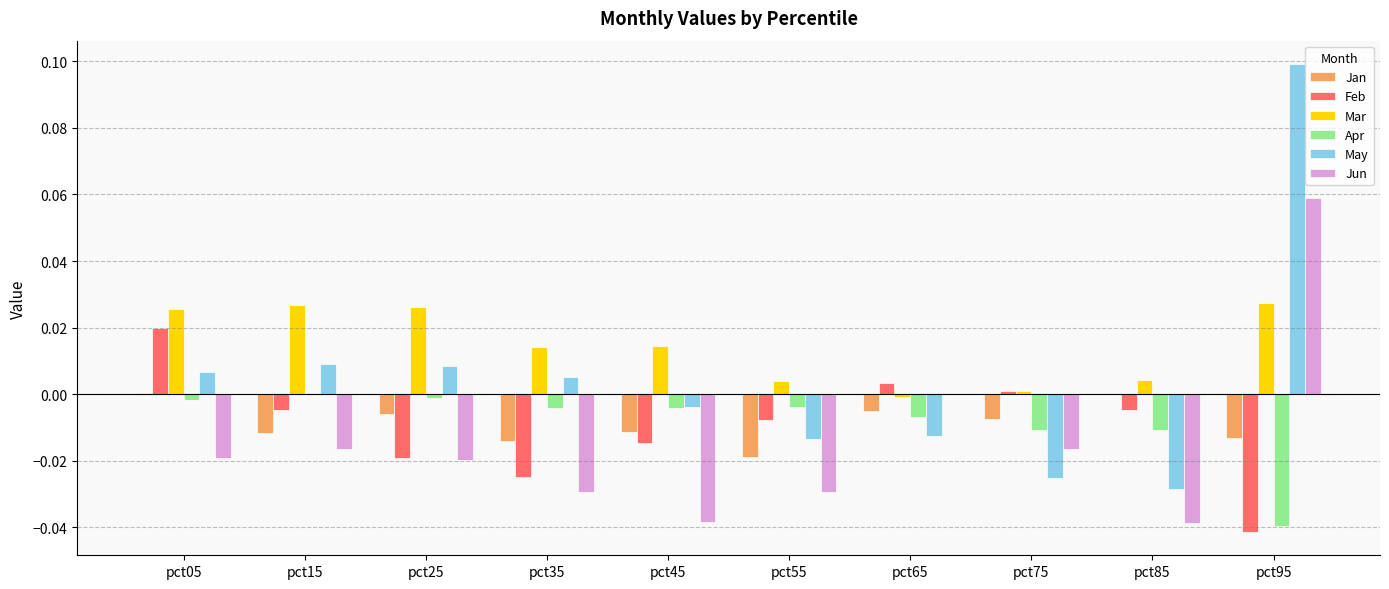

Between pct85 and pct95, which series saw the biggest shift?

May